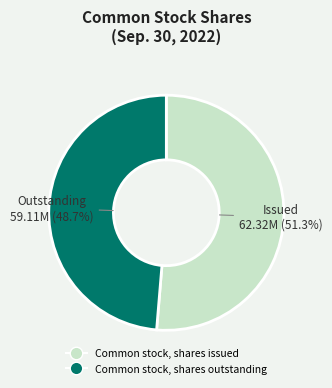

What portion of the pie excludes Common stock, shares outstanding?

51.3%